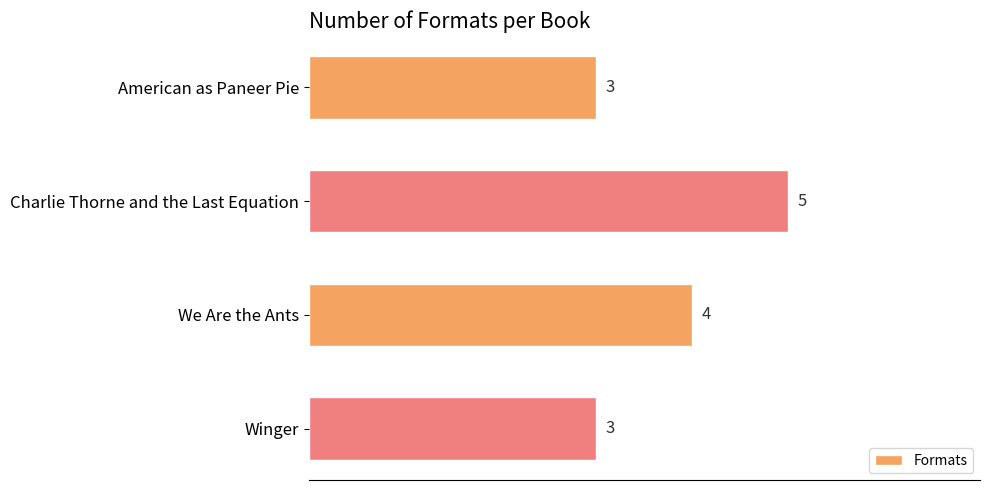

How many bars are there in total?

4